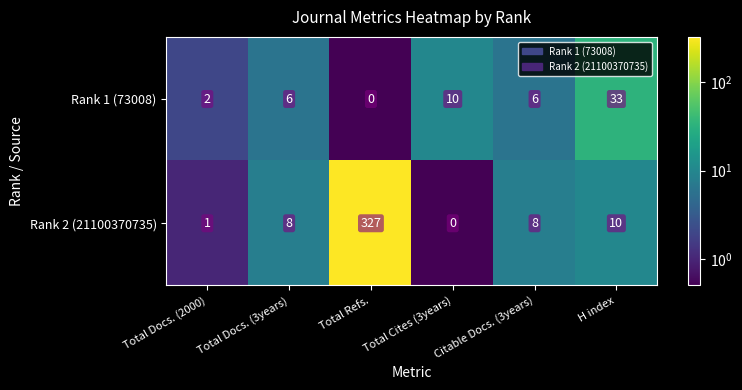

The value of Rank 1 (73008) at H index is 56. True or false?

False